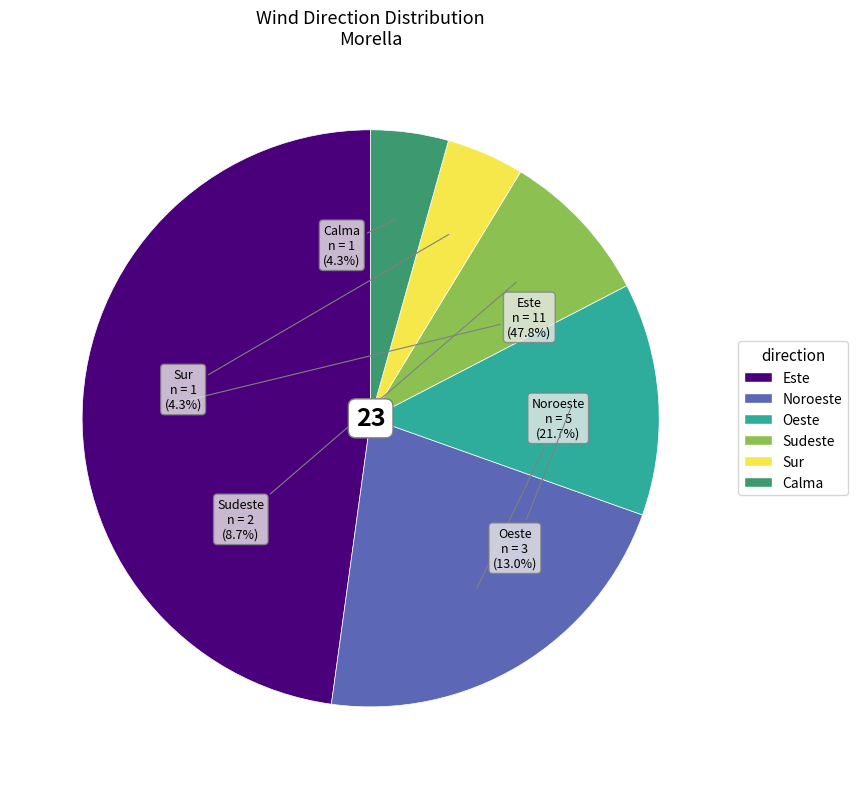

Is there a majority slice in this chart?

No